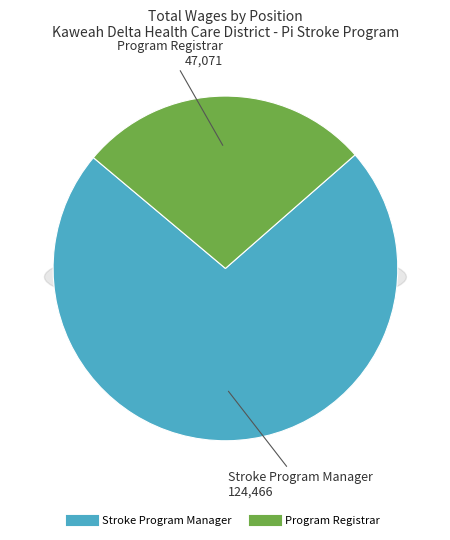

What is the smallest slice in the pie chart?

Program Registrar